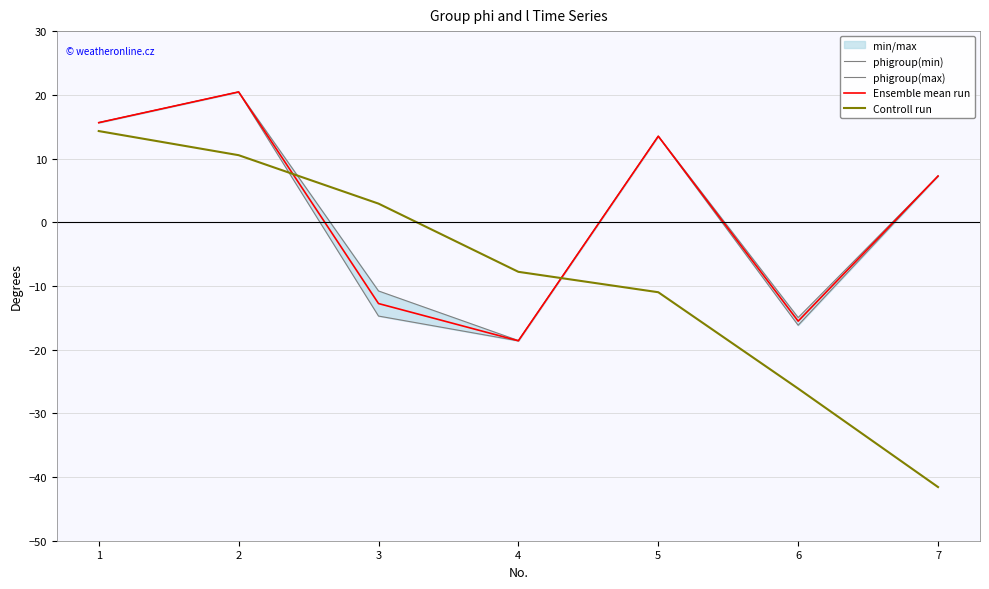

The value of phigroup(min) at 3 is -3.8. True or false?

False